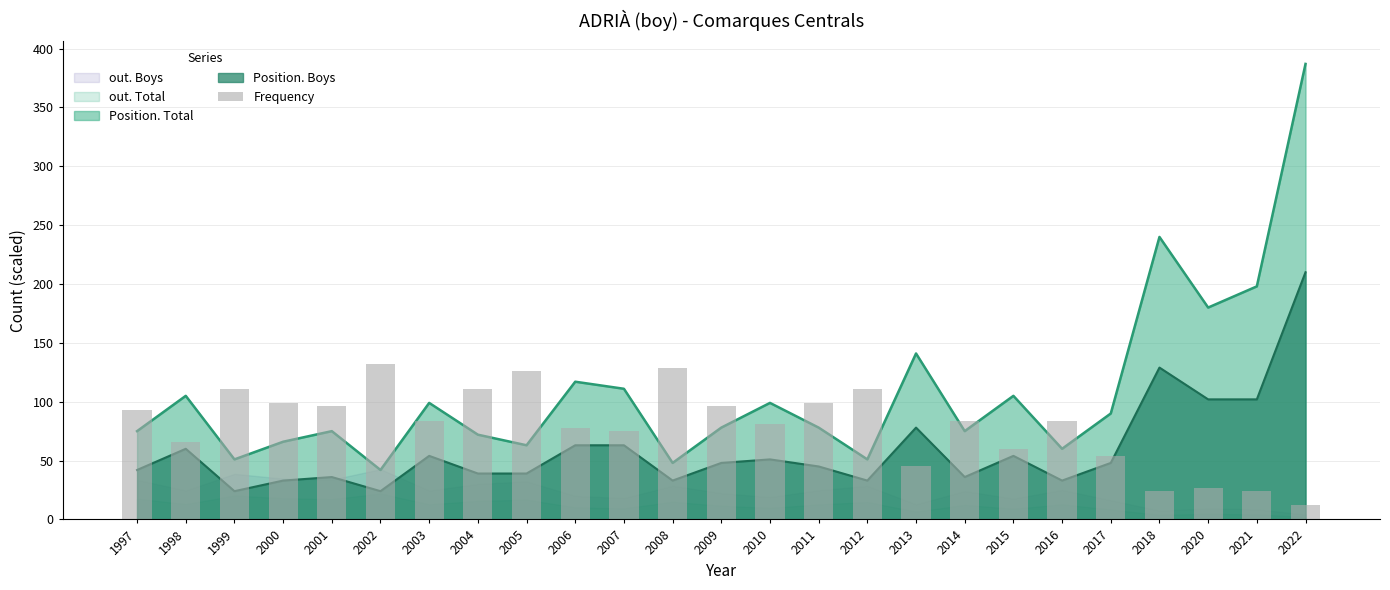

True or false: the data shows 54 at 2017.

True